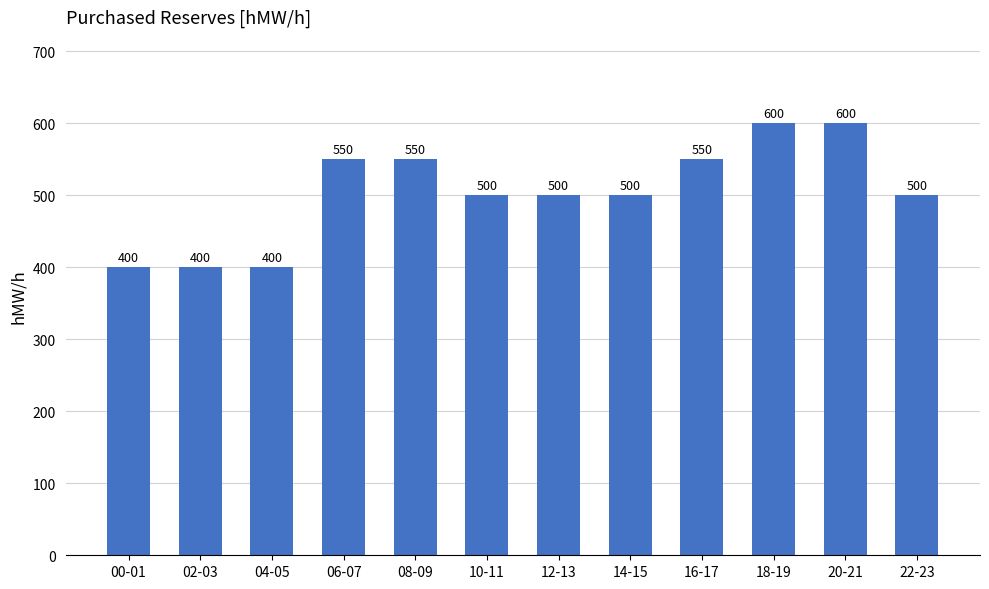

What is the change in value from 04-05 to 22-23?

+100